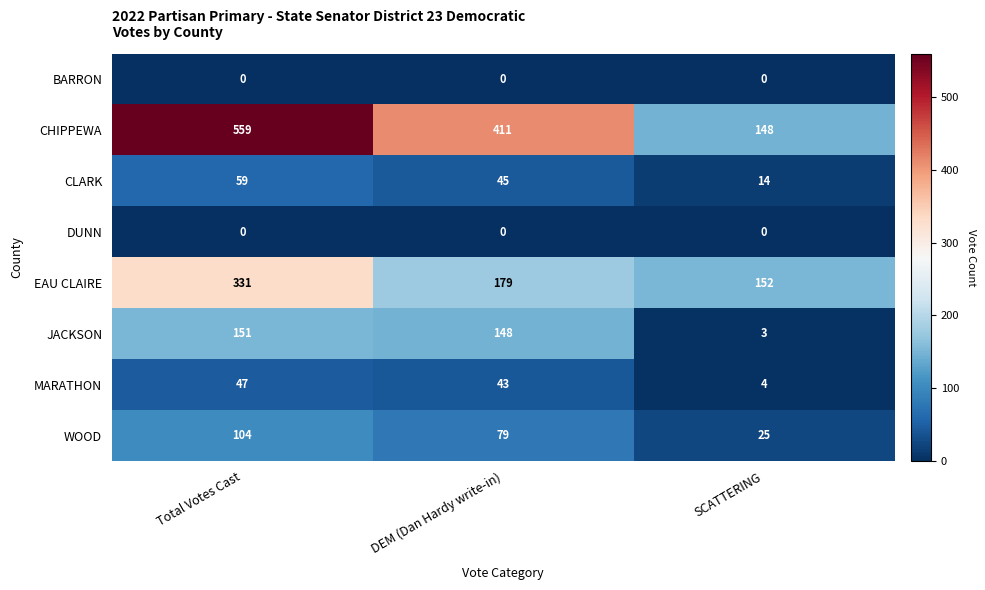

True or false: JACKSON has a value of 151 at Total Votes Cast.

True